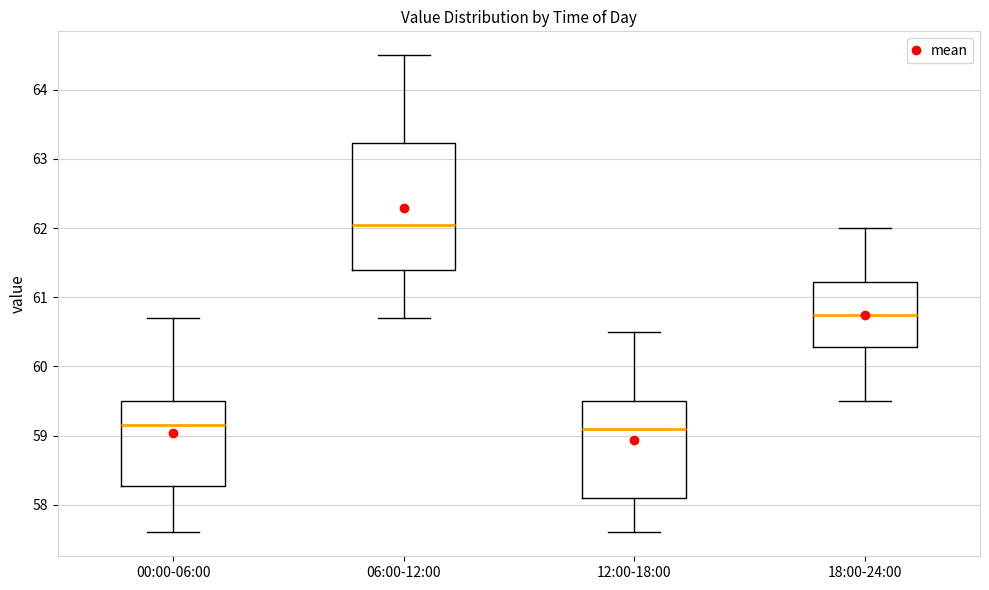

Comparing the boxes themselves (not the whiskers), which one is the tallest?

06:00-12:00